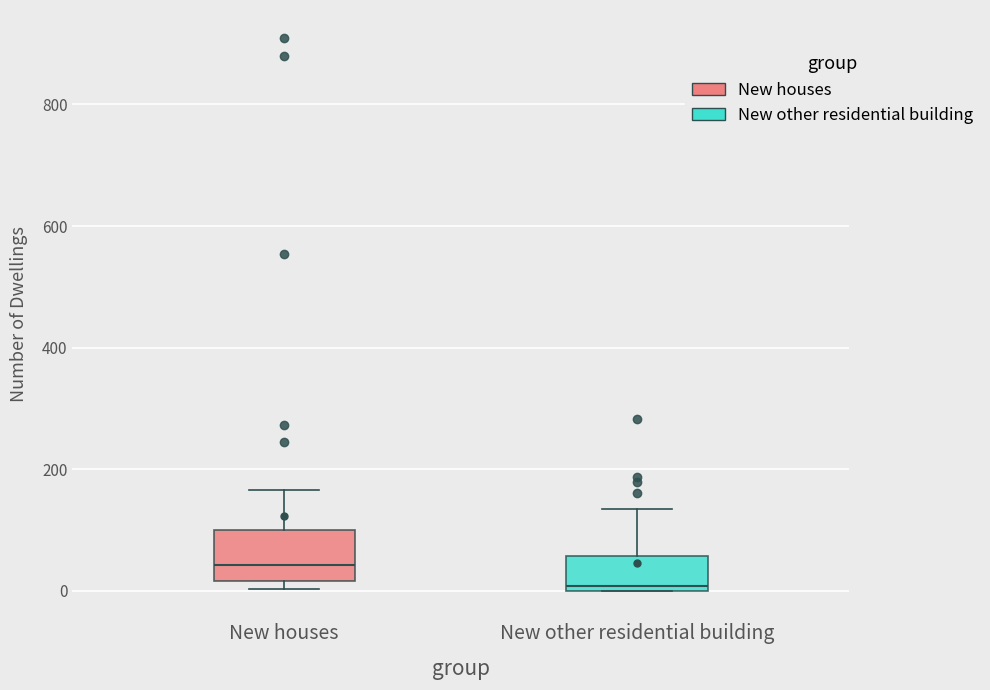

Reading left to right, transcribe this box plot: for each box, give where its median line is, the range the box spans, and where its two whiskers end, as read against the y-axis. The values are not printed on the chart, so give them approximately, as read against the axis.

New houses: median 40, box 20 to 100, whiskers 0 to 160
New other residential building: median 0 (just above the box's lower edge), box 0 to 60, whiskers 0 to 140